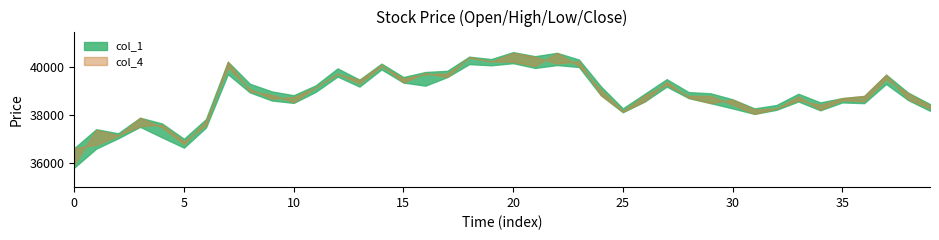

What is the value of the col_4 point at the 5th from the left?

37500